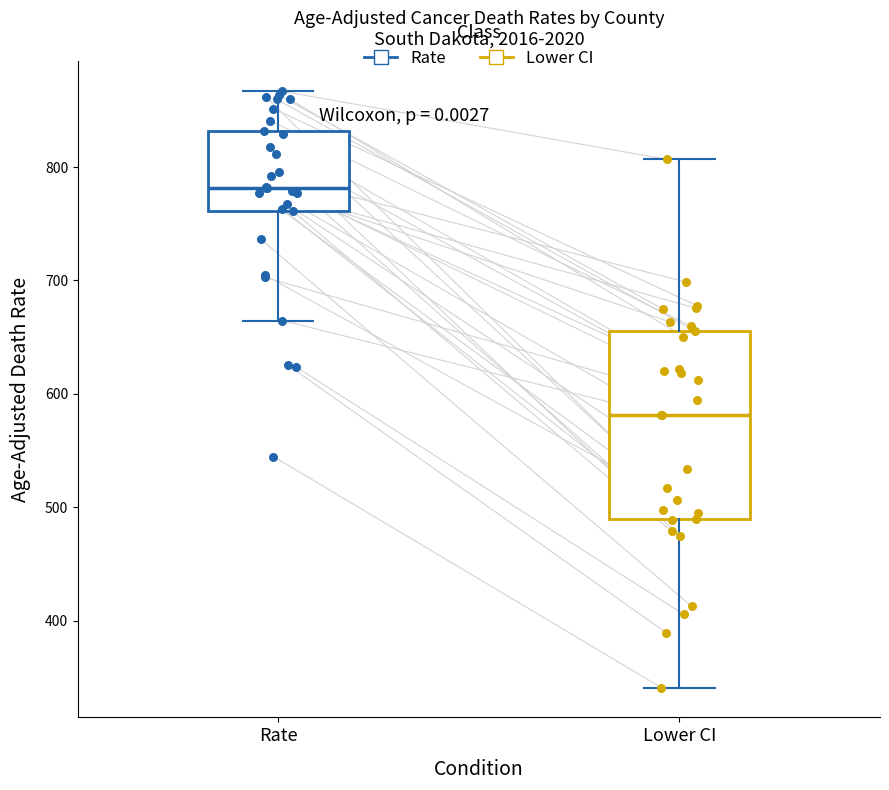

Which box has the lowest median line?

Lower CI